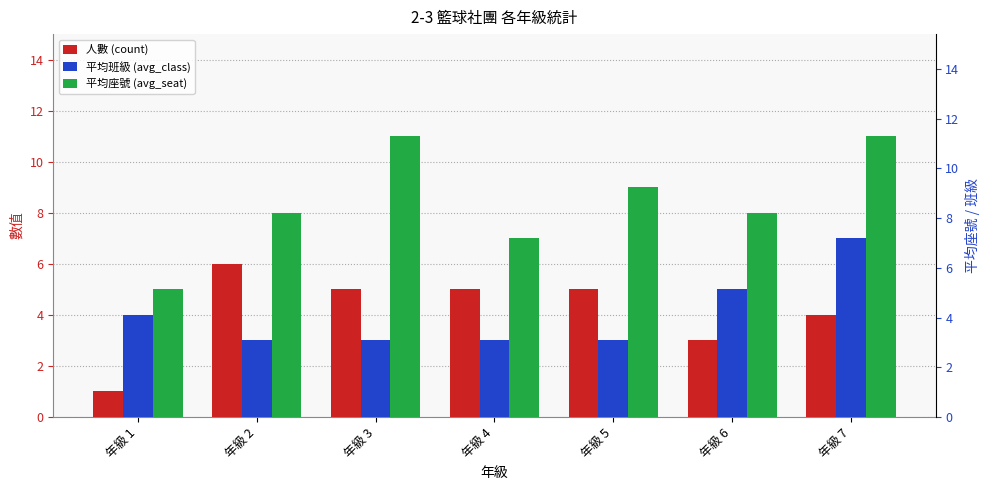

What value does the 人數 (count) series have at 年級 1?

1